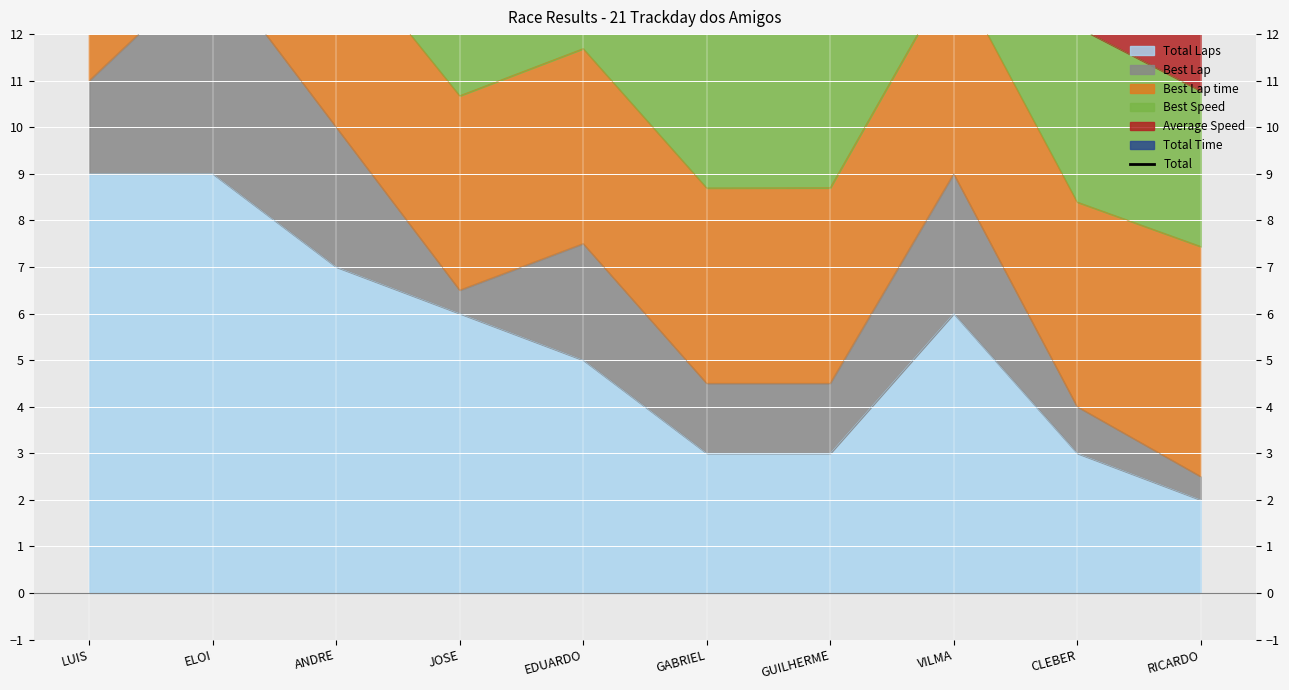

Where is the data nearest to the value 21?

JOSE